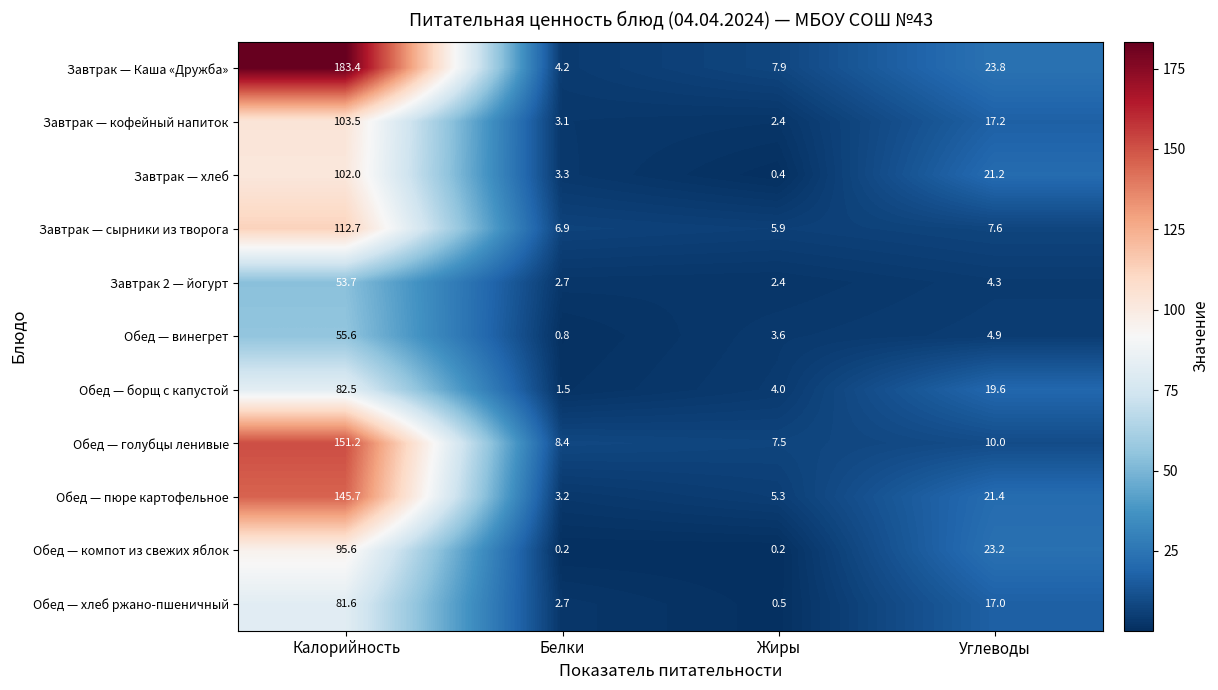

The value of Завтрак — Каша «Дружба» at Жиры is 13.3. True or false?

False